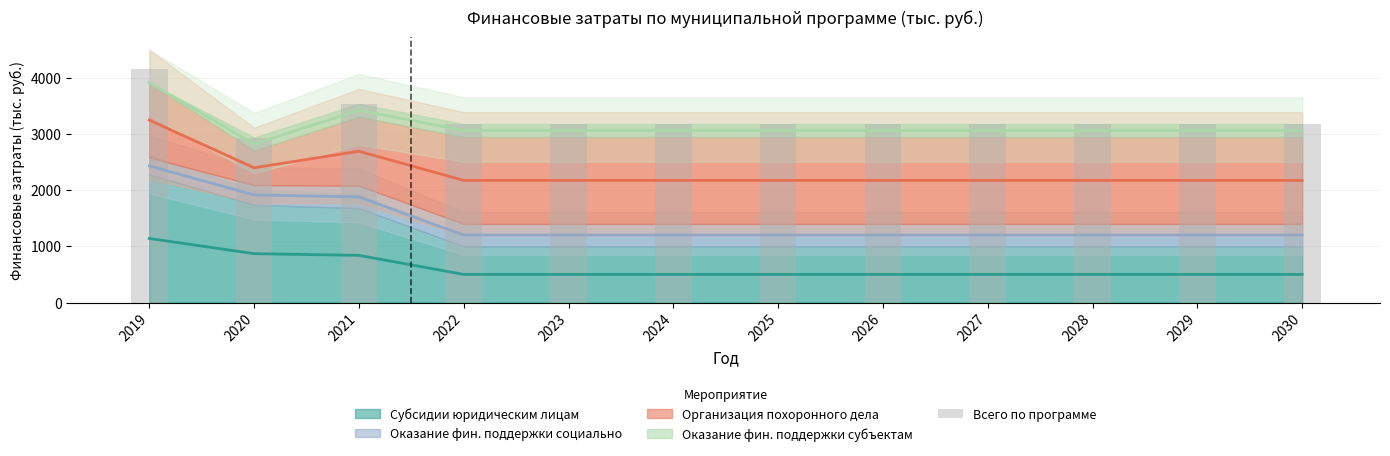

What is the value of the 4th bar from the left?

3175.0